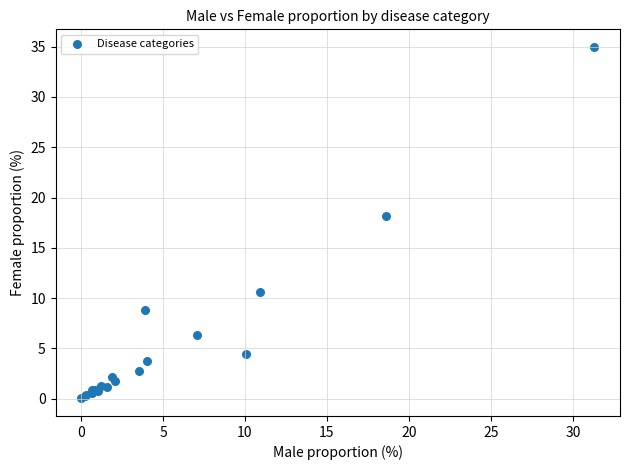

What Y value in the scatter plot is closest to 17?

18.2